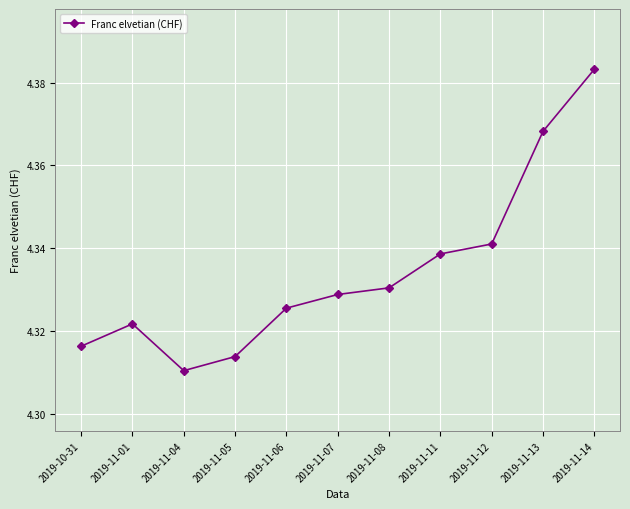

What is the sum of the values at 2019-11-12 and 2019-11-01?

8.7